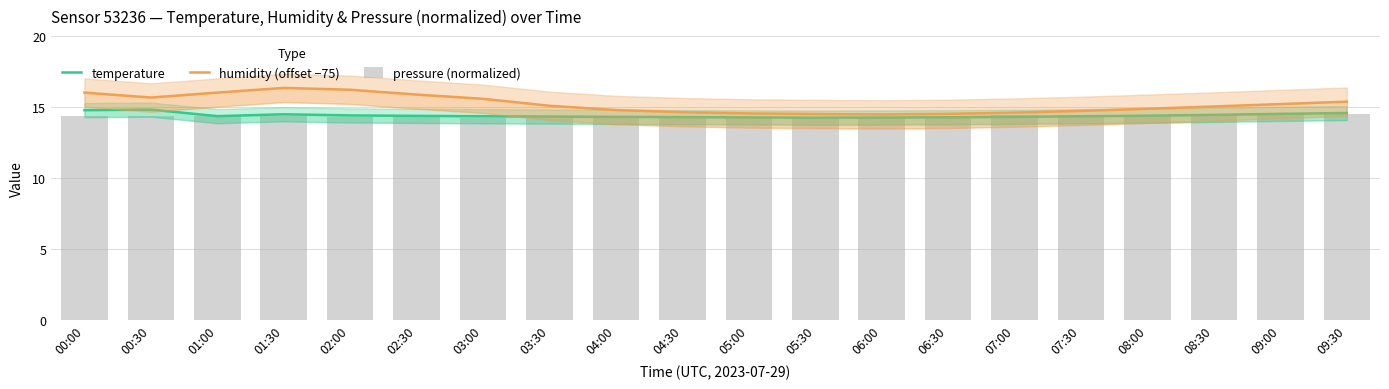

Where is pressure (normalized) nearest to the value 14?

03:30